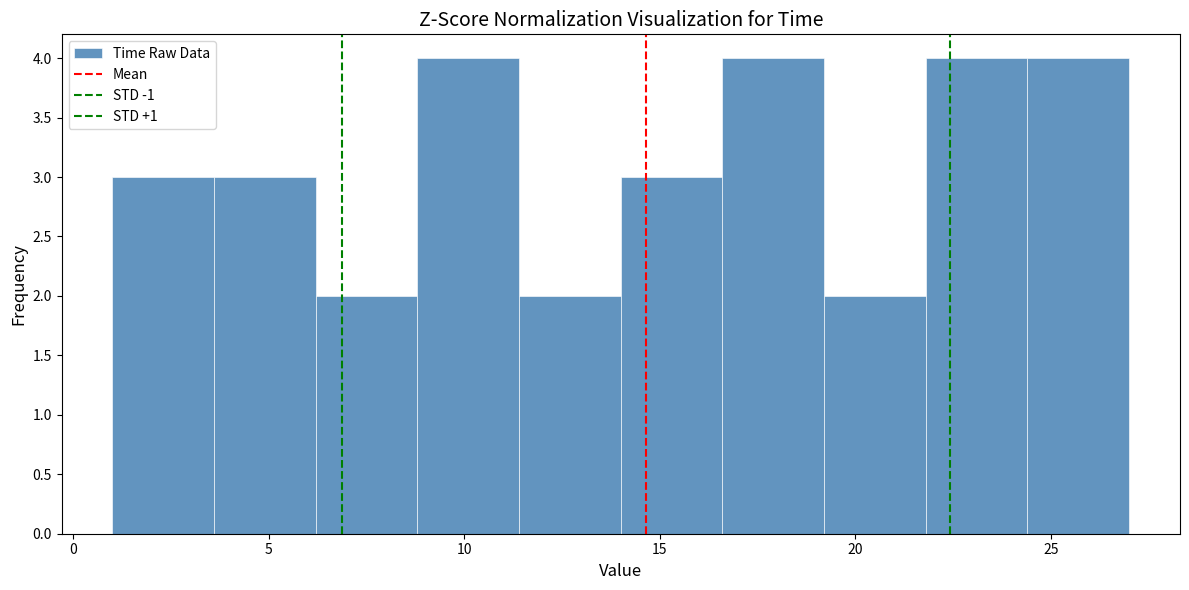

Reading left to right, list every bar in this chart as the range it spans on the x-axis followed by its height. Neither the bar edges nor the heights are printed on the chart, so give them approximately, as read against the axes.

1.0 to 3.6: 3
3.6 to 6.2: 3
6.2 to 8.8: 2
8.8 to 11.4: 4
11.4 to 14.0: 2
14.0 to 16.6: 3
16.6 to 19.2: 4
19.2 to 21.8: 2
21.8 to 24.4: 4
24.4 to 27.0: 4